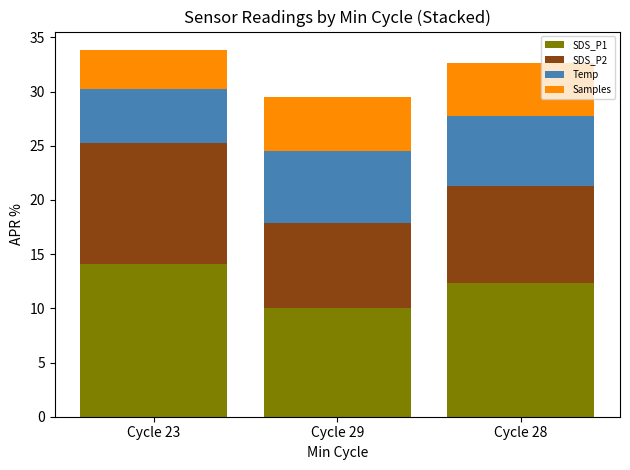

What is the total value across all series at Cycle 28?

32.7